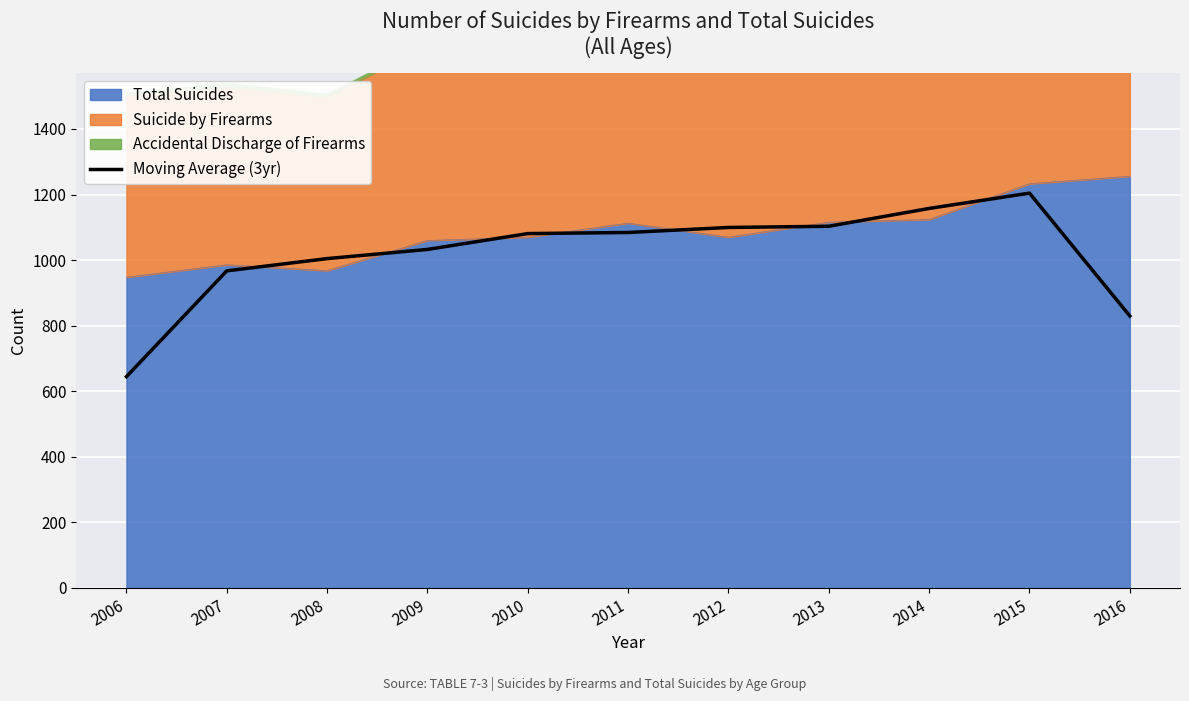

Where does the data first go above 1081?

2011